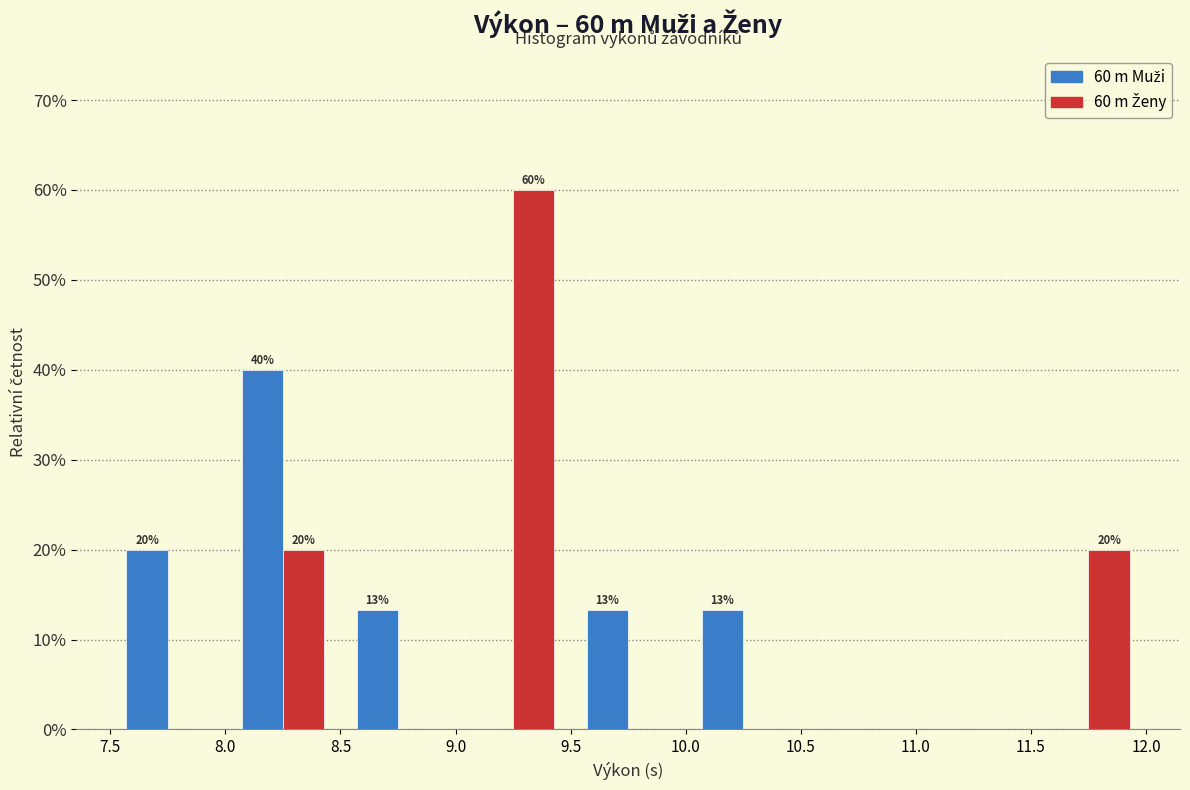

In the 60 m Ženy series, which range on the x-axis has the tallest bar?

9.0 to 9.5